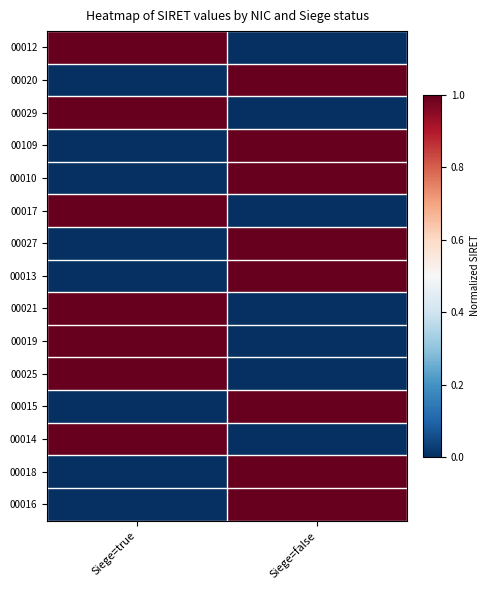

Rank the series by their maximum value, from lowest to highest.

00012, 00020, 00029, 00109, 00010, 00017, 00027, 00013, 00021, 00019, 00025, 00015, 00014, 00018, 00016